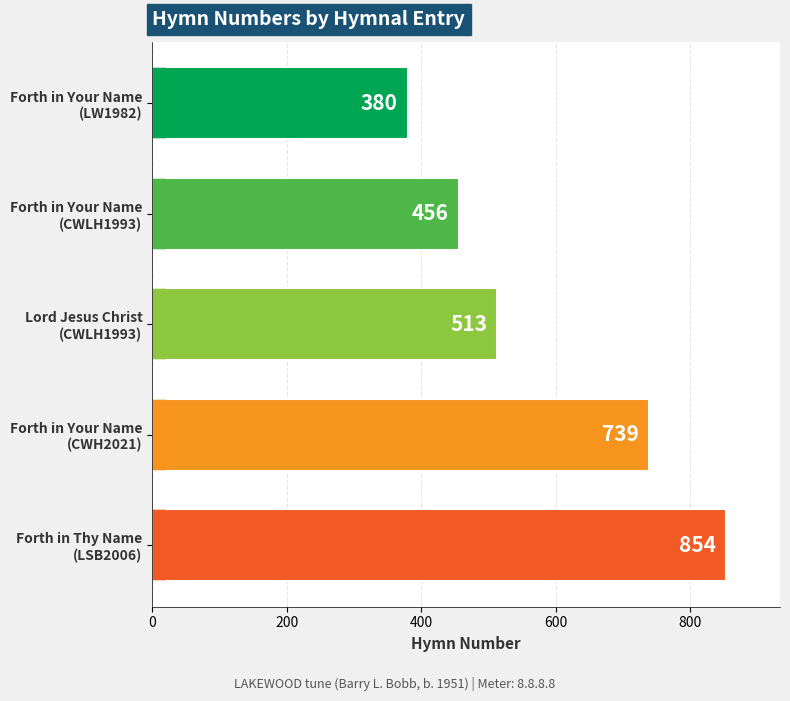

How many values exceed 513?

2